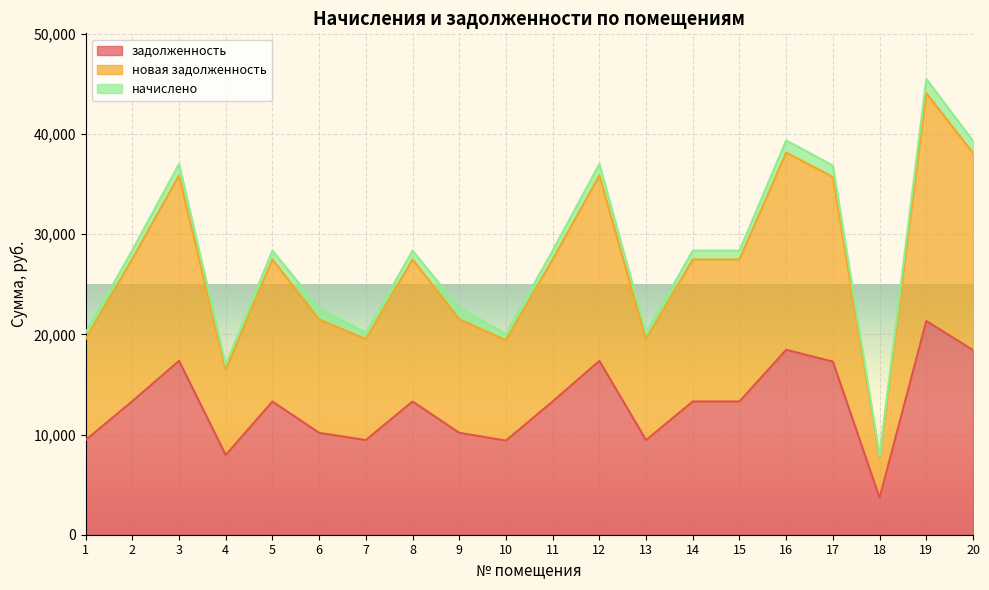

What is the average value of the новая задолженность series?

27798.9